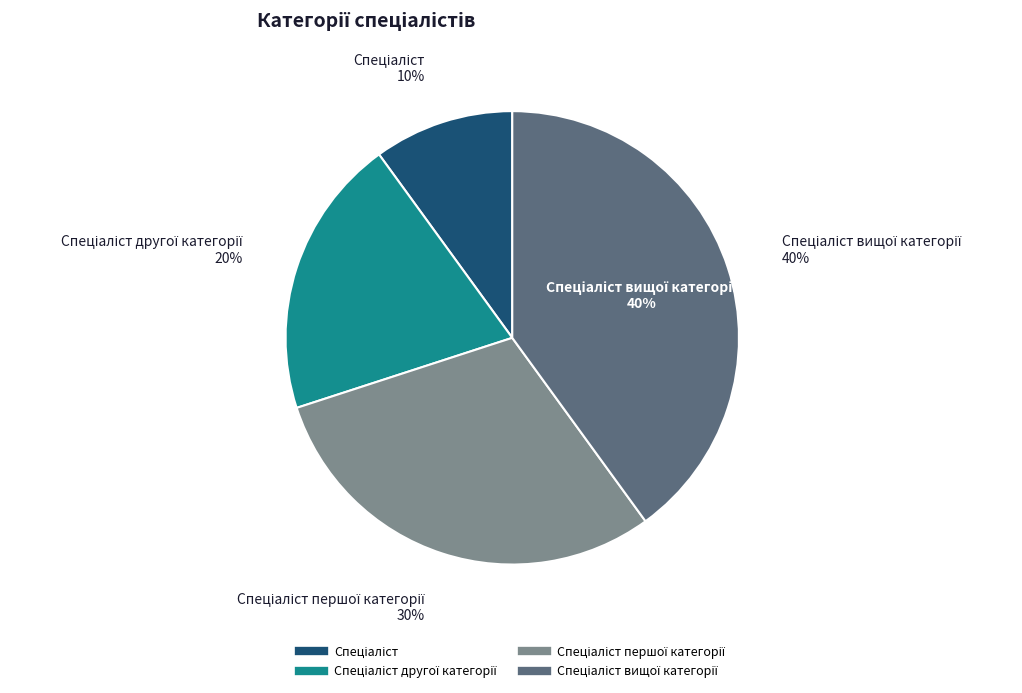

How many slices are in this pie chart?

4